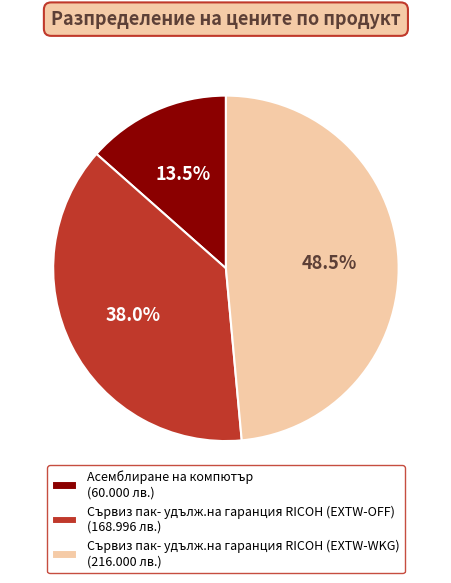

What is the ratio of the value at Сървиз пак- удълж.на гаранция RICOH (EXTW-WKG) to the value at Сървиз пак- удълж.на гаранция RICOH (EXTW-OFF)?

1.3